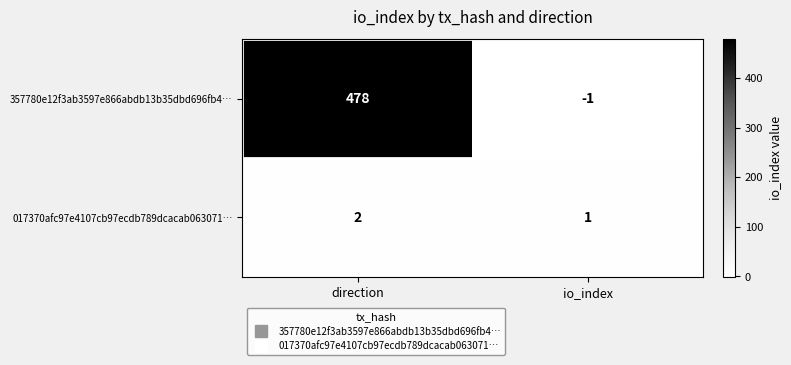

Reading right to left, what are all the values shown in this chart?

357780e12f3ab3597e866abdb13b35dbd696fb4…: io_index=-1	direction=478
017370afc97e4107cb97ecdb789dcacab063071…: io_index=1	direction=2